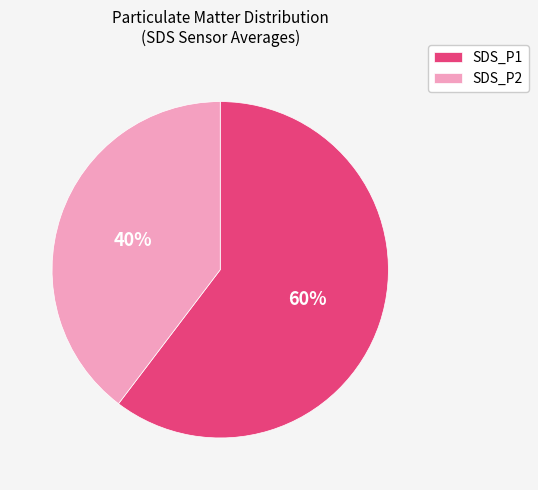

Which has a higher value, SDS_P1 or SDS_P2?

SDS_P1